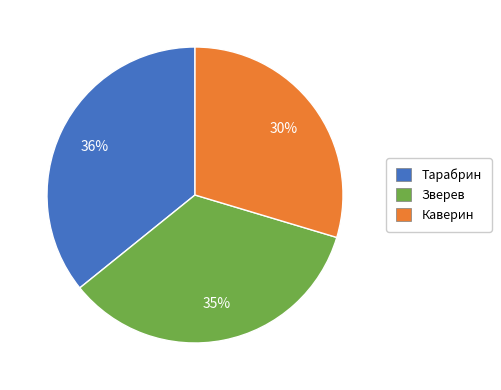

Does Зверев account for over 50% of the chart?

No